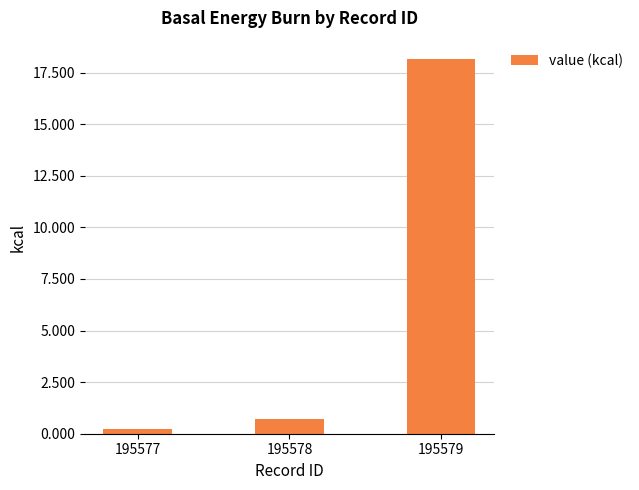

What is the difference between the values at 195577 and 195578?

0.5